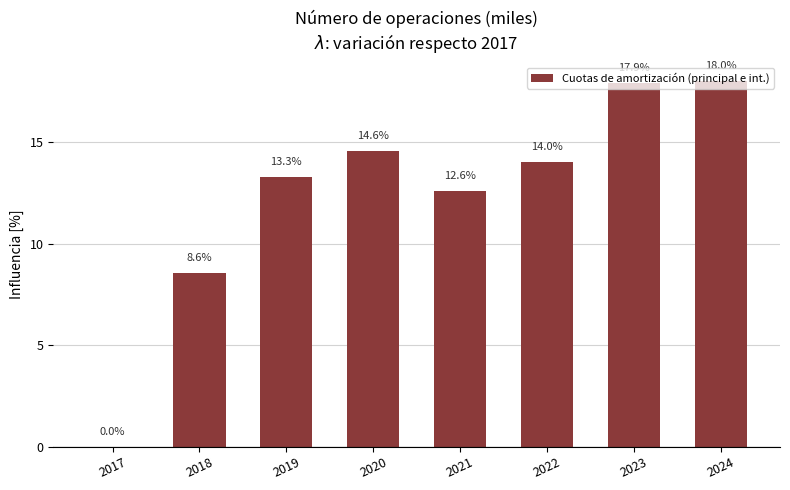

What is the greatest value displayed?

18.0